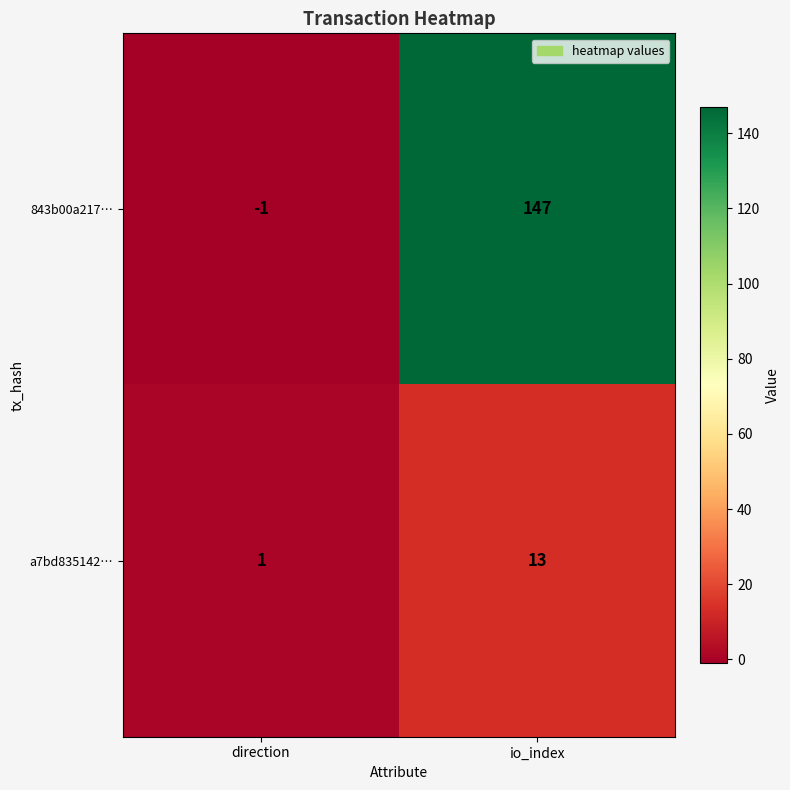

How many negative values does the 843b00a217… series have?

1